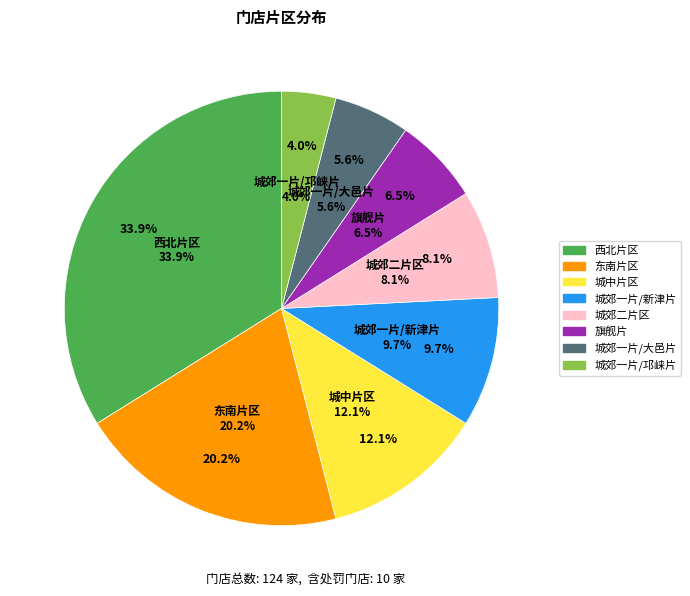

To the nearest percent, what is the average slice percentage?

12%